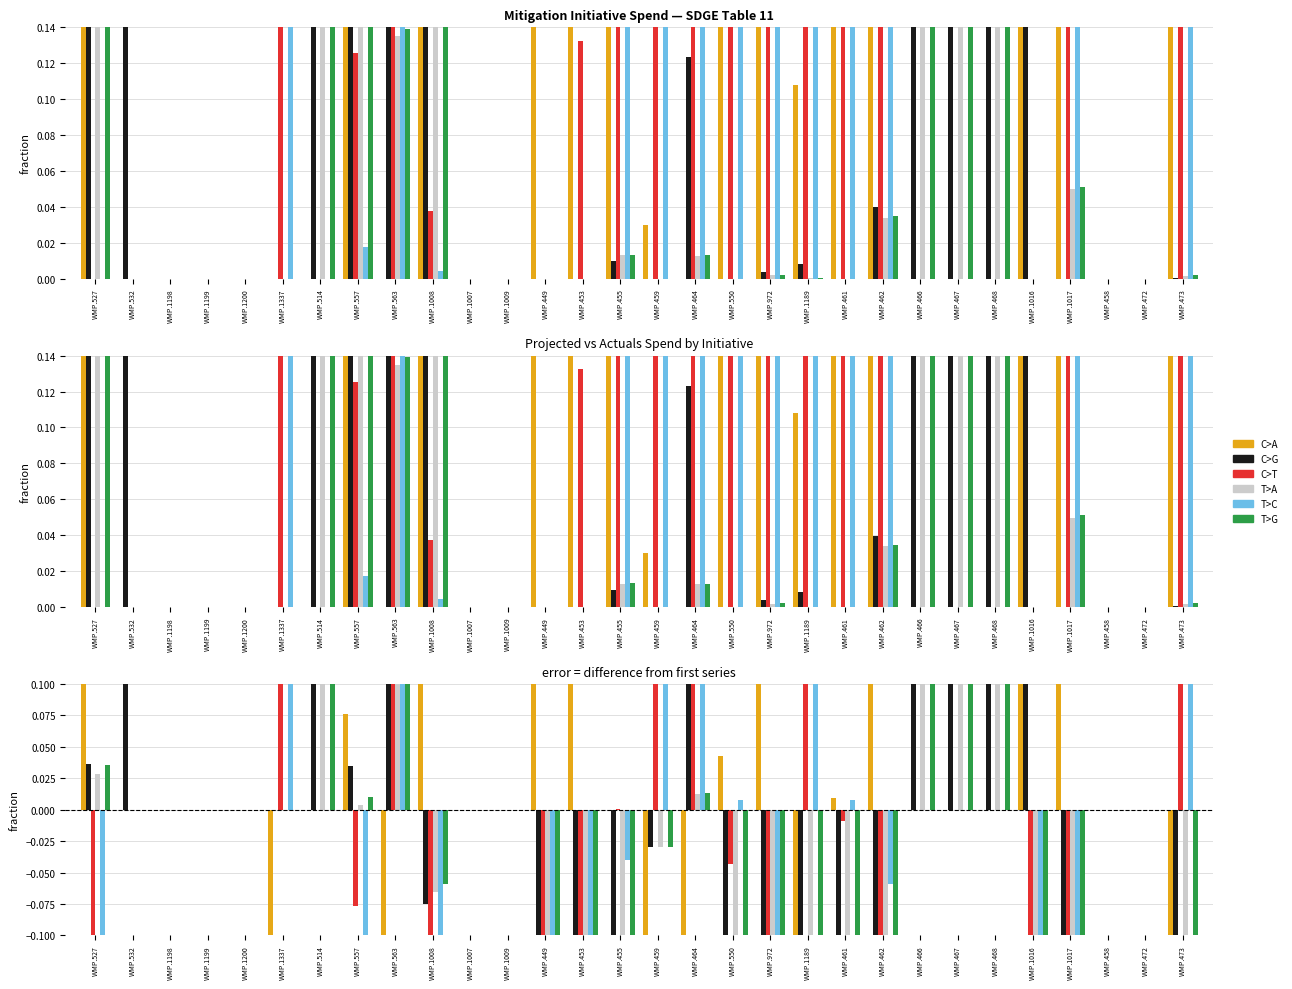

Is it true that T>G equals -0.1 at WMP.1008?

False